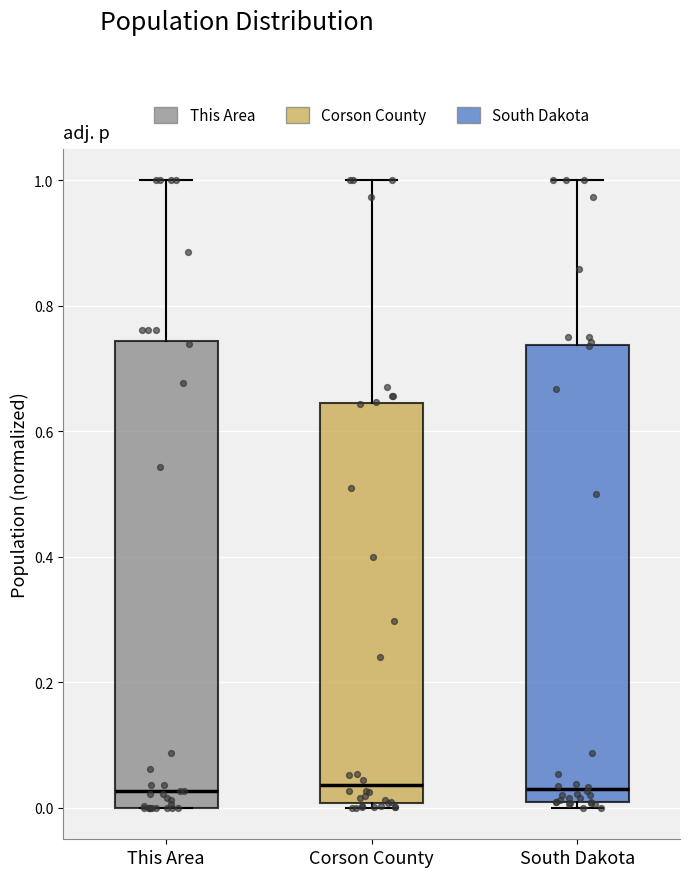

Reading left to right, transcribe this box plot: for each box, give where its median line is, the range the box spans, and where its two whiskers end, as read against the y-axis. The values are not printed on the chart, so give them approximately, as read against the axis.

This Area: median 0.02, box 0.00 to 0.74, whiskers 0.00 to 1.00
Corson County: median 0.04, box 0.00 to 0.64, whiskers 0.00 (just below the box's lower edge) to 1.00
South Dakota: median 0.04, box 0.00 to 0.74, whiskers 0.00 (just below the box's lower edge) to 1.00